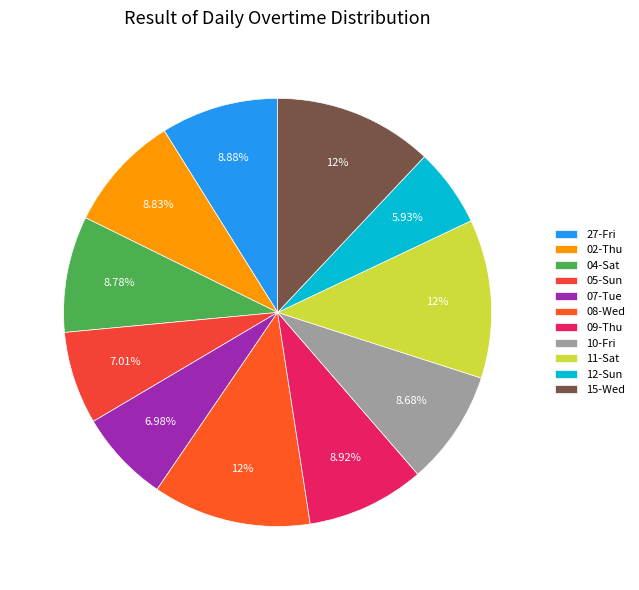

What portion of the pie excludes 05-Sun?

93.0%